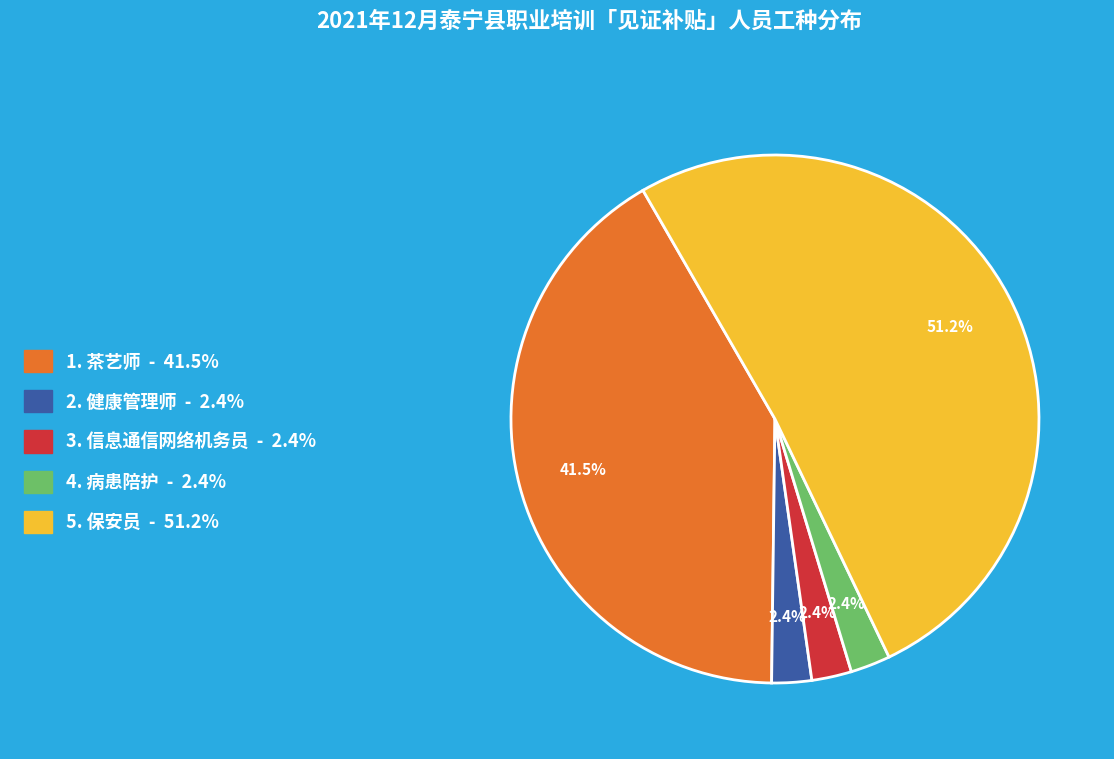

Is 1. 茶艺师 - 41.5% the majority of the pie?

No